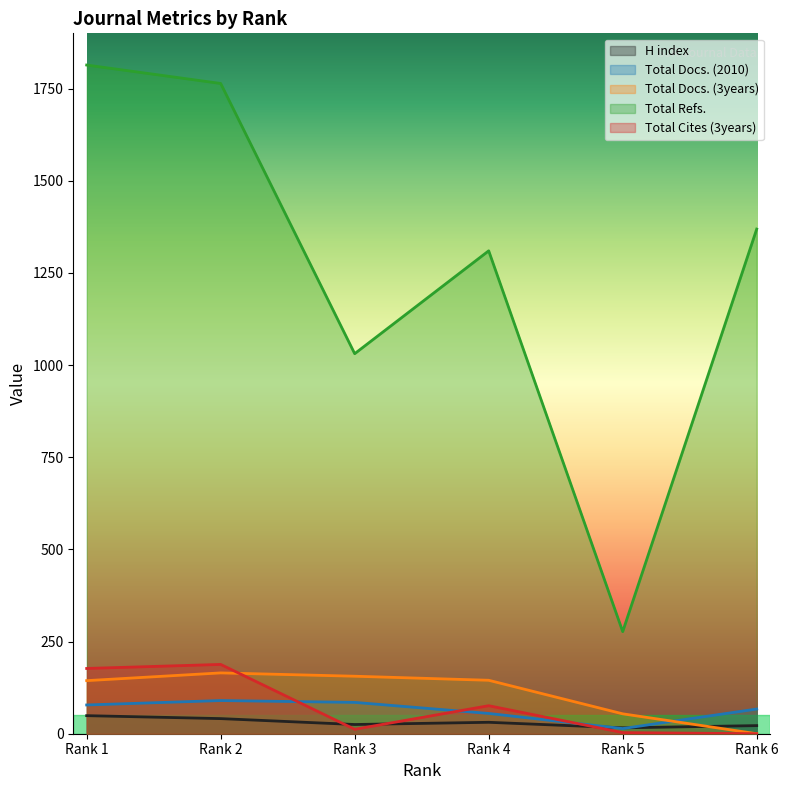

What is the difference between the maximum and second lowest values in the Total Cites (3years) series?

185